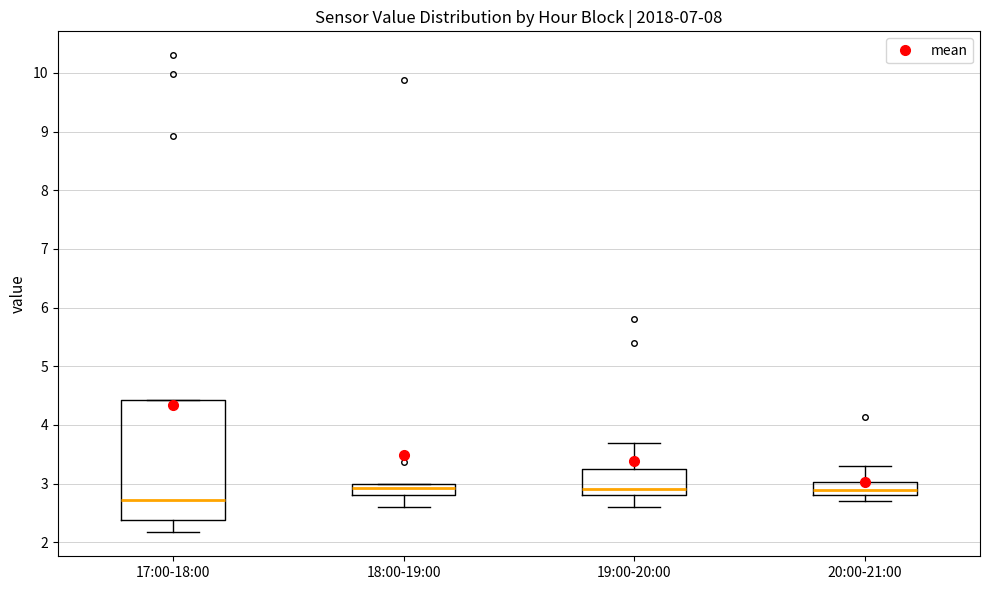

Which box's median line is the lowest?

17:00-18:00